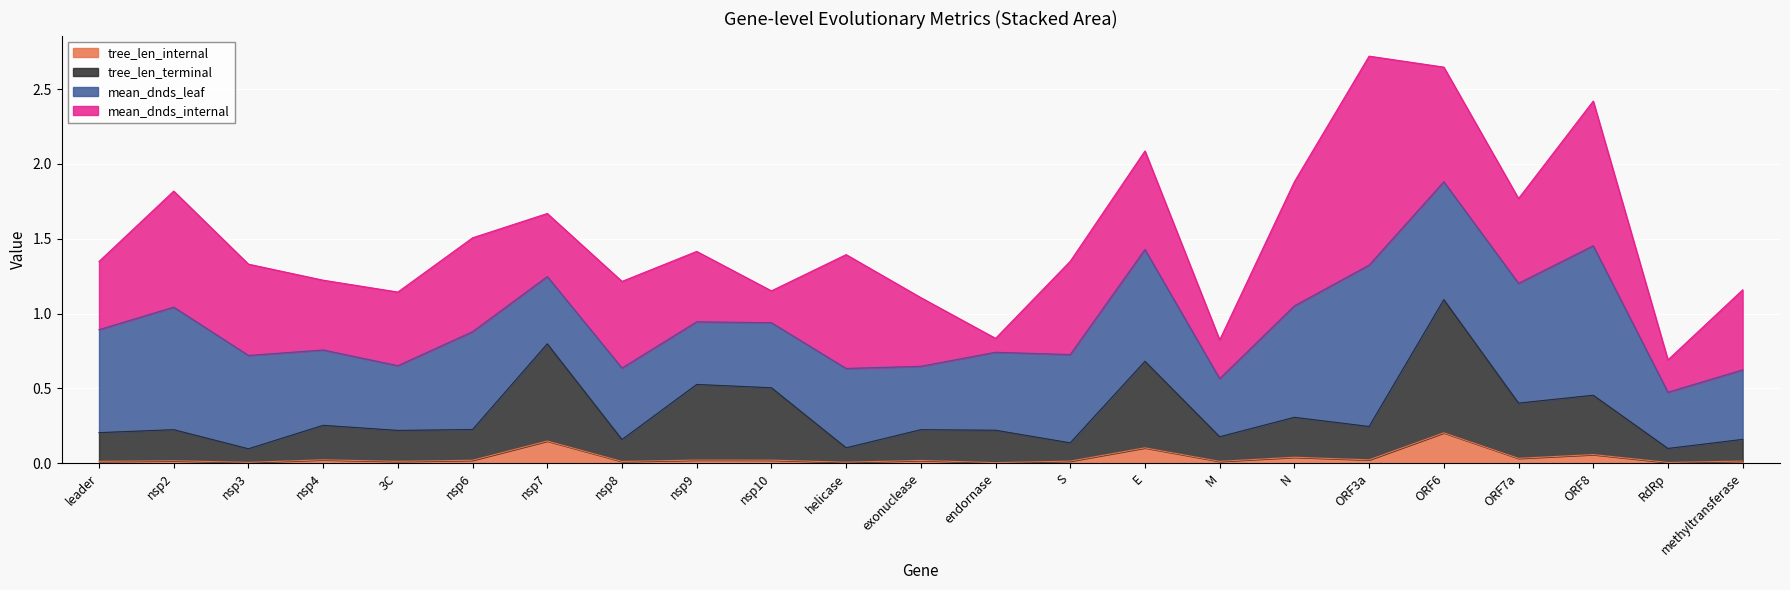

True or false: tree_len_internal and tree_len_terminal intersect in this chart.

False